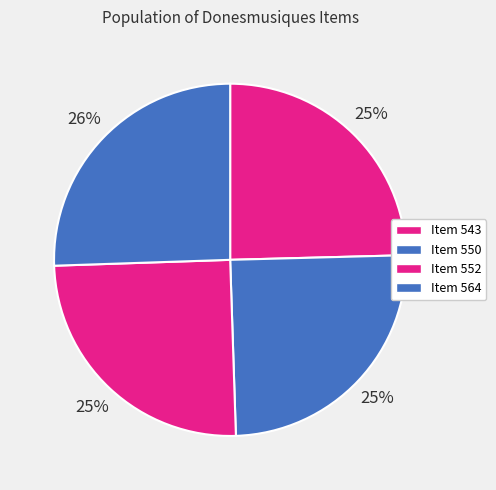

Does Item 550 account for over 50% of the chart?

No